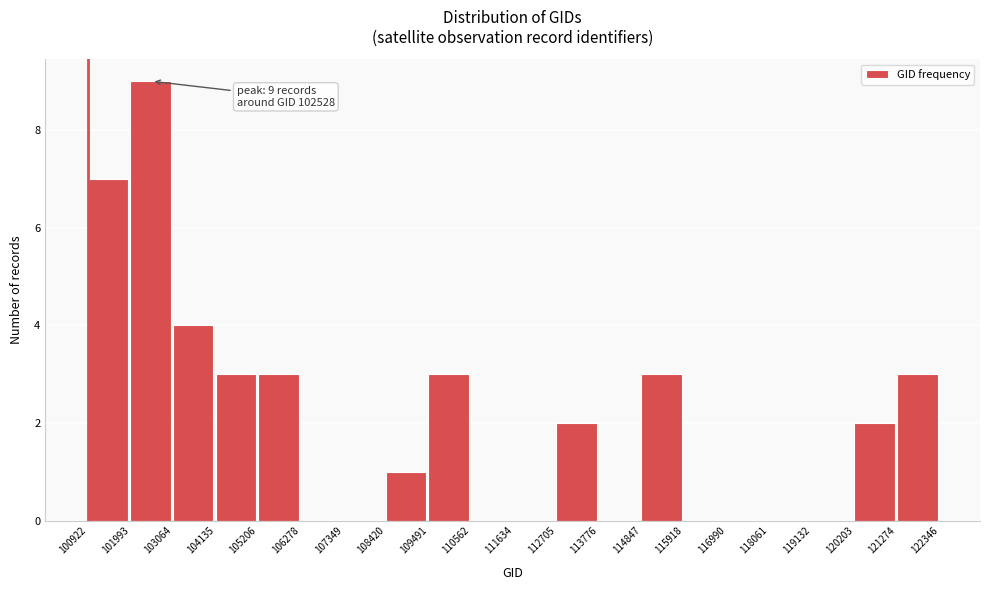

Over which range of the x-axis is the bar tallest?

101993 to 103064